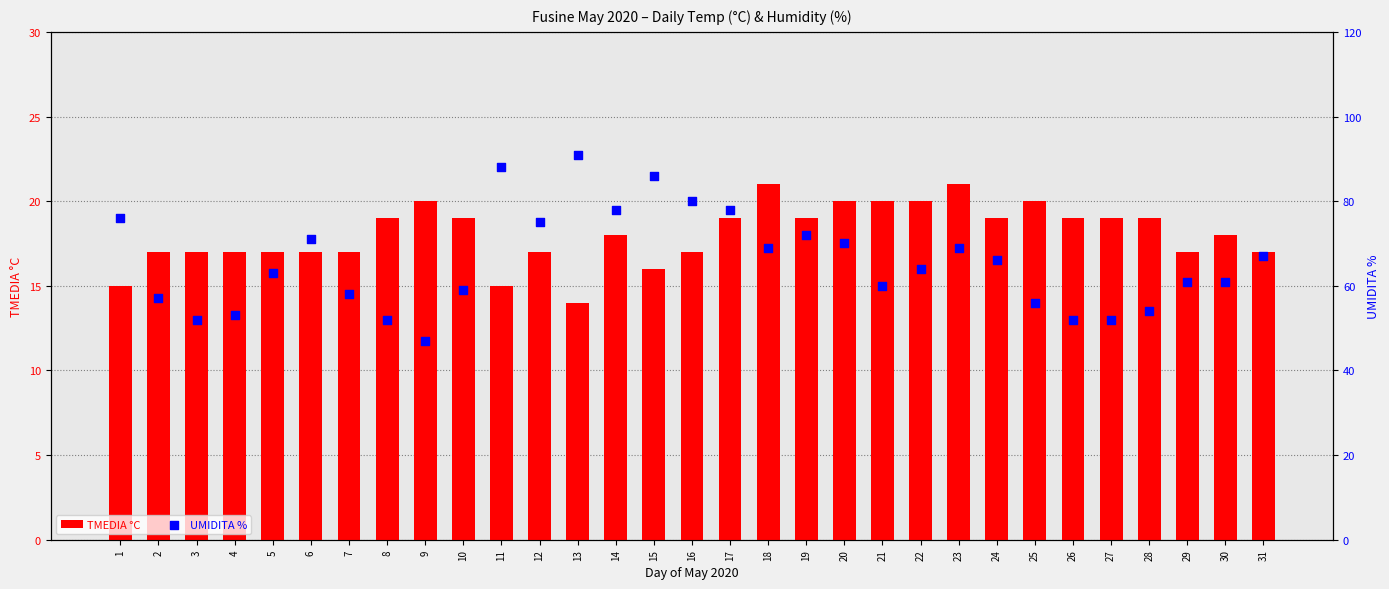

Which series has the largest Y range (max minus min)?

UMIDITA %